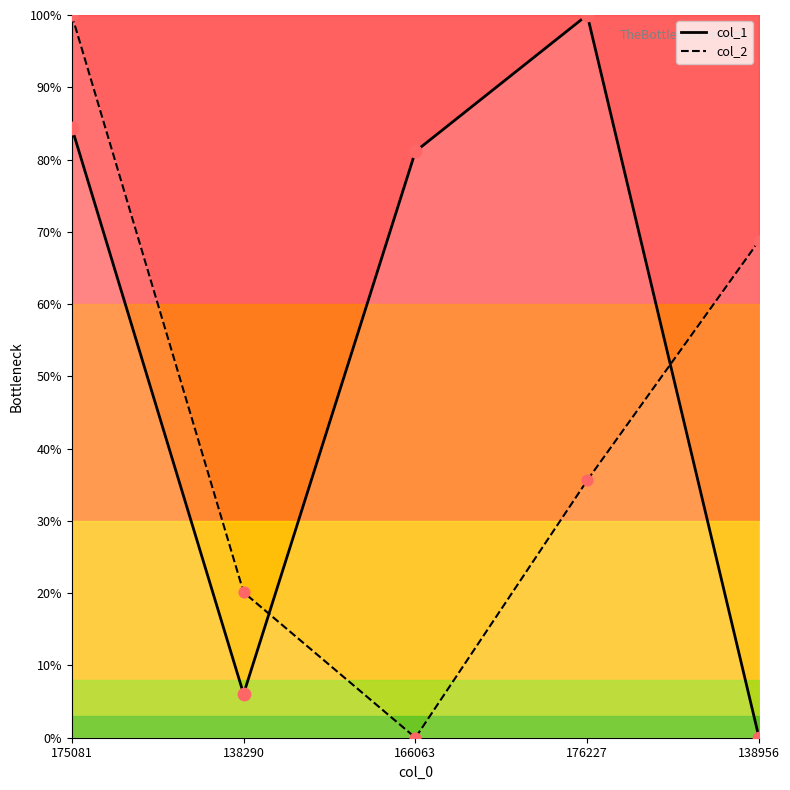

Which series reaches the minimum Y coordinate?

col_1 points